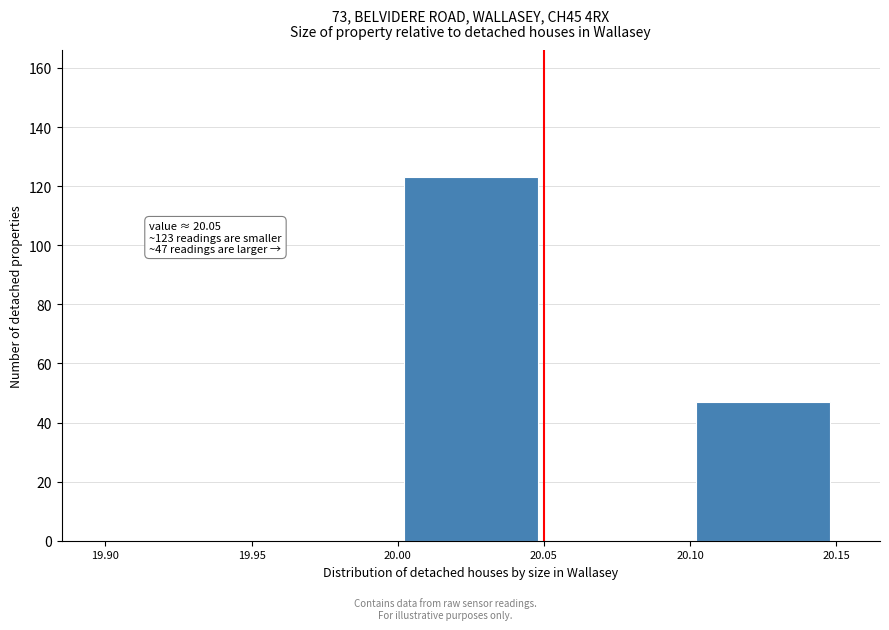

Which range on the x-axis has the tallest bar?

20.00 to 20.05